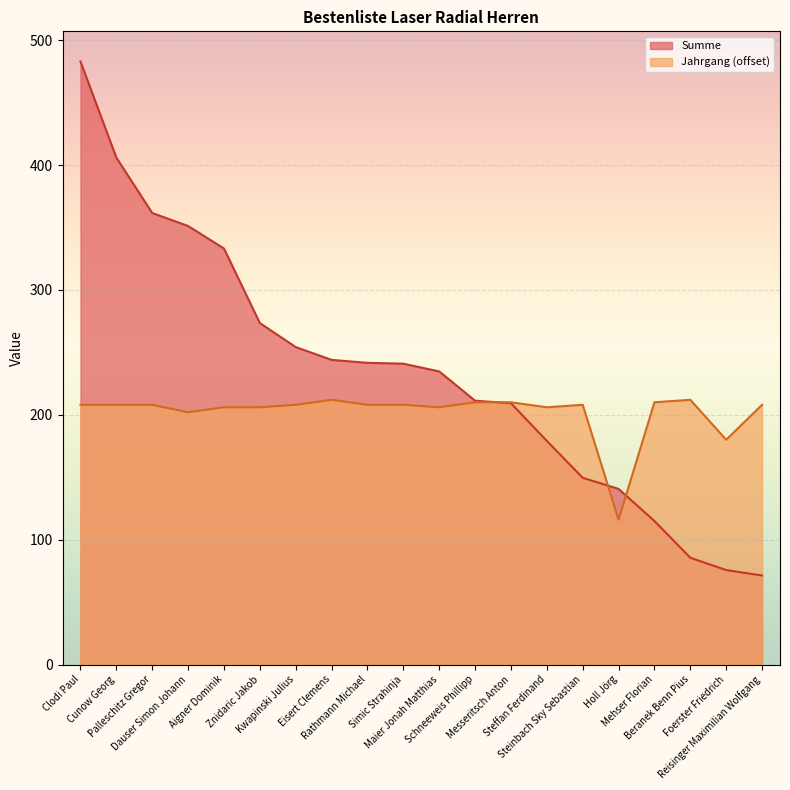

What is the total value across all series at Kwapinski Julius?

462.2